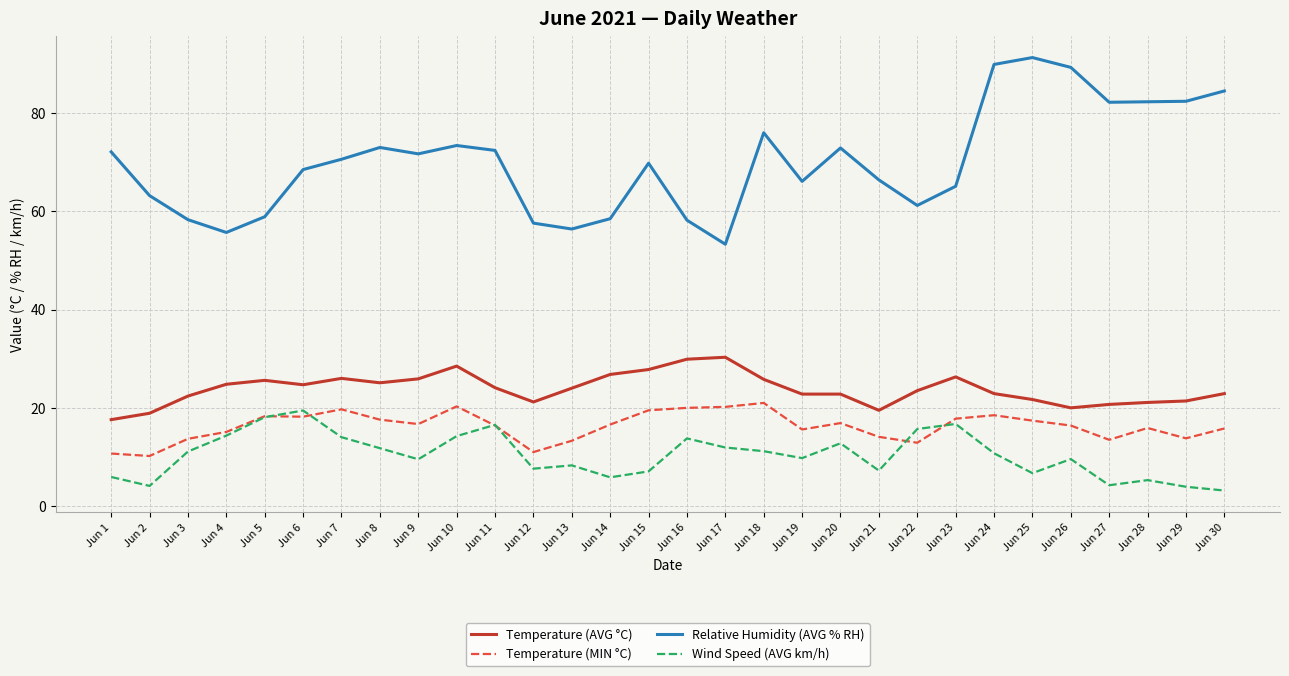

What is the approximate value of Wind Speed (AVG km/h) at Jun 8?

11.8